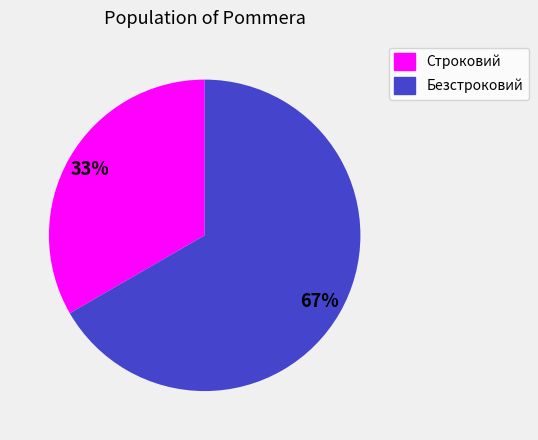

Between Строковий and Безстроковий, which is larger?

Безстроковий